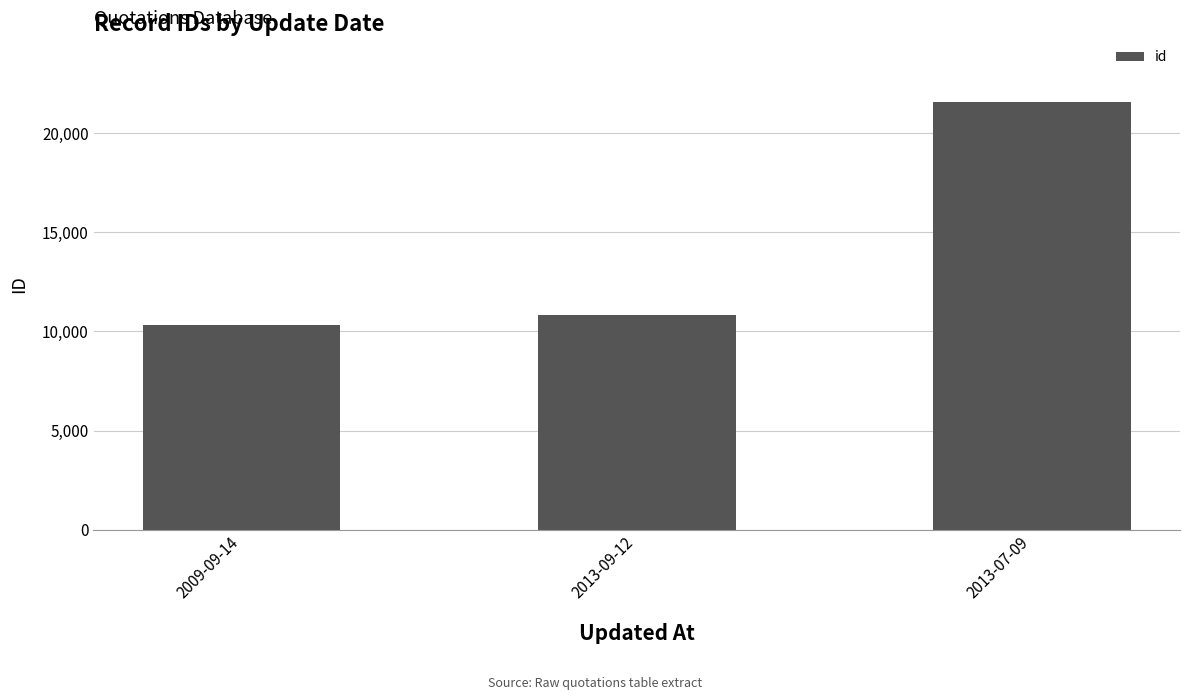

The value at 2013-09-12 is 17622. True or false?

False